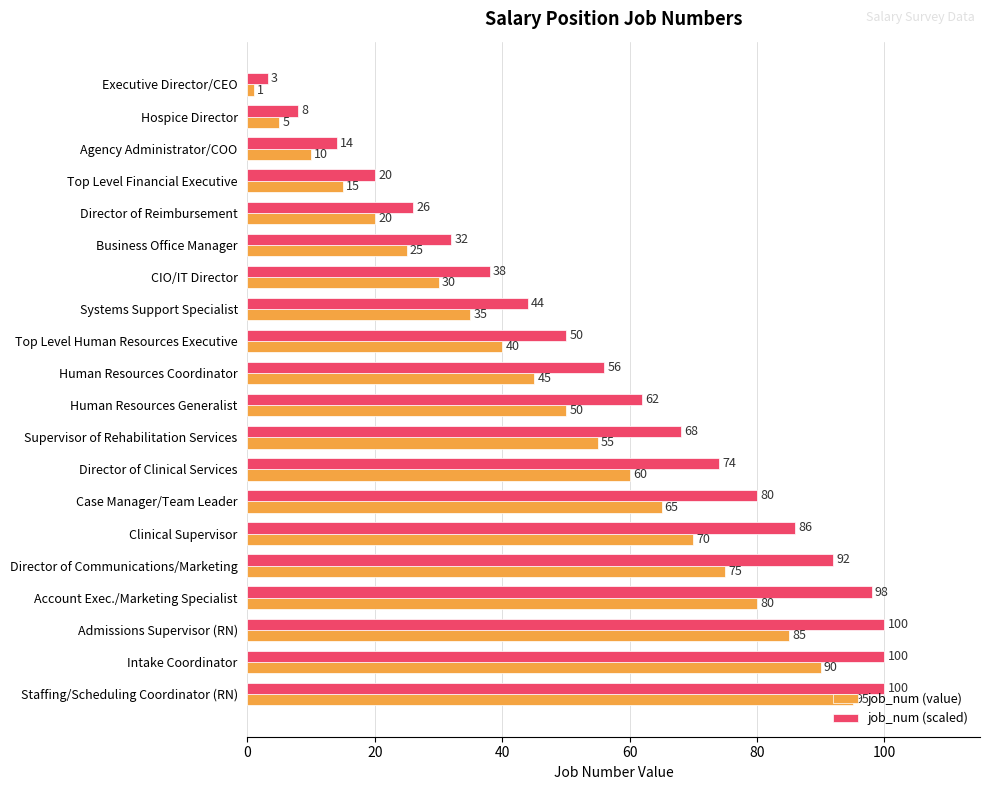

List the series in order of their peak value, lowest first.

job_num (value), job_num (scaled)